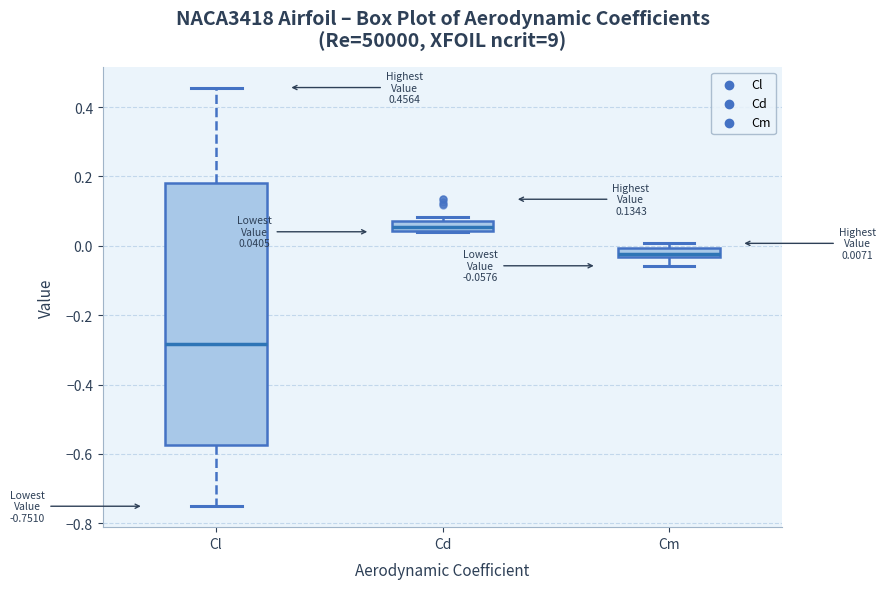

Which box has the highest median line?

Cd